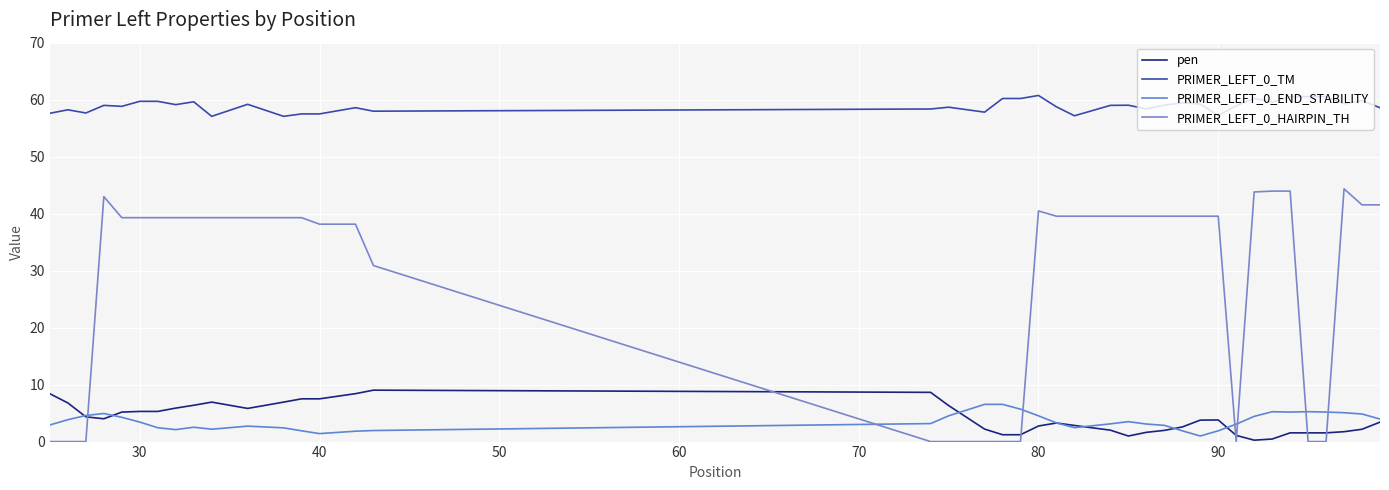

How many distinct data groups are displayed?

4